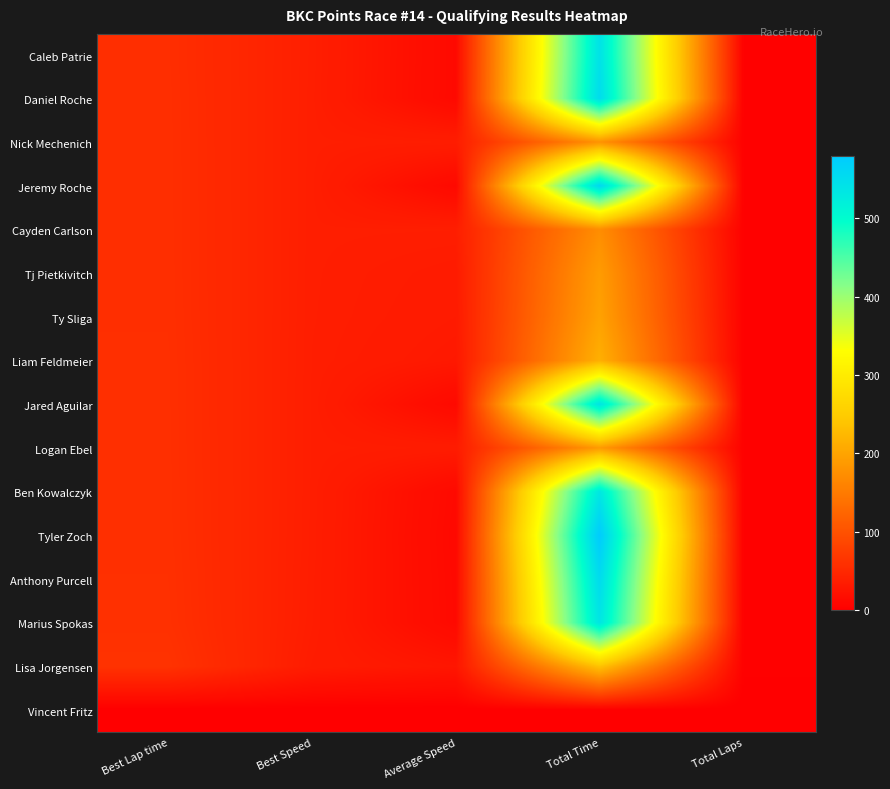

Which has a higher value, Average Speed or Total Laps?

Average Speed